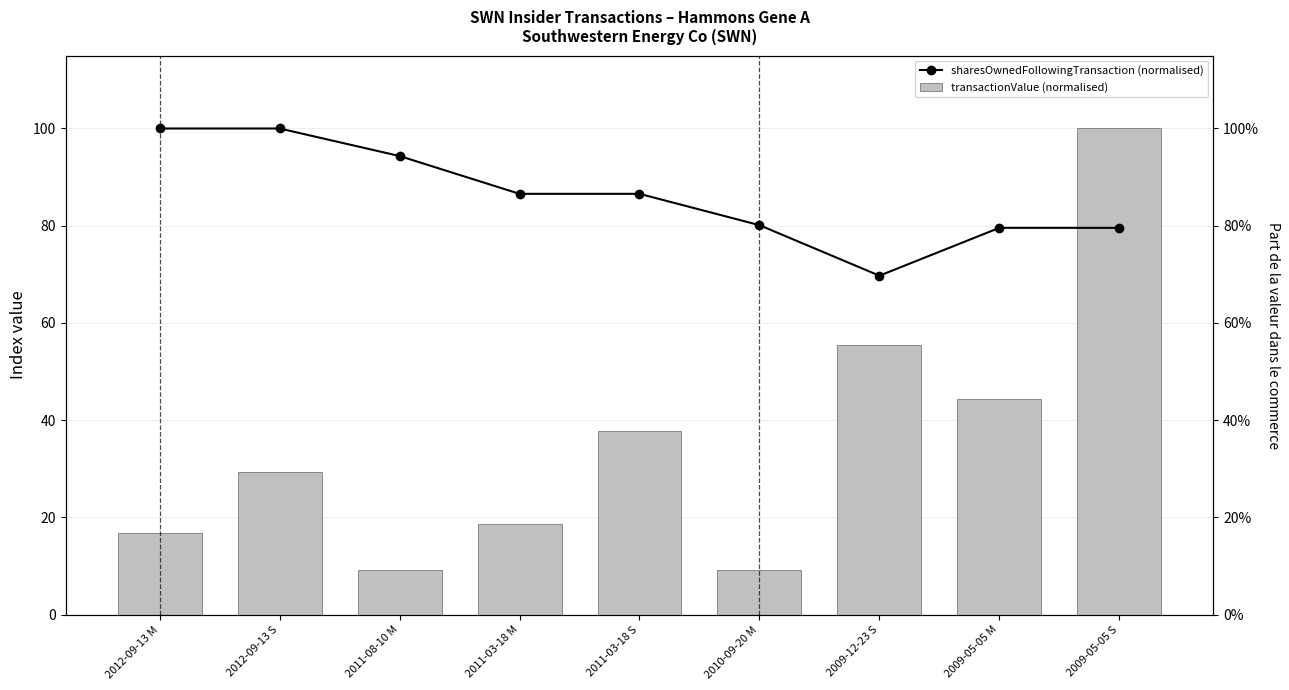

Rank the series by their average value, from lowest to highest.

transactionValue (normalised), sharesOwnedFollowingTransaction (normalised)